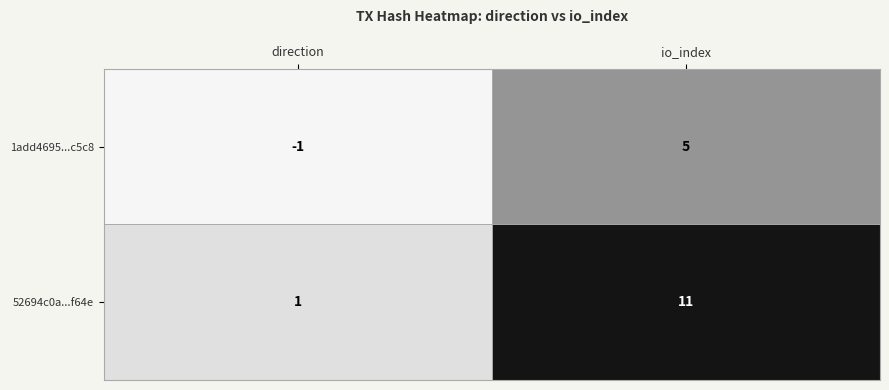

Rank the series at io_index from highest to lowest value.

52694c0a...f64e, 1add4695...c5c8